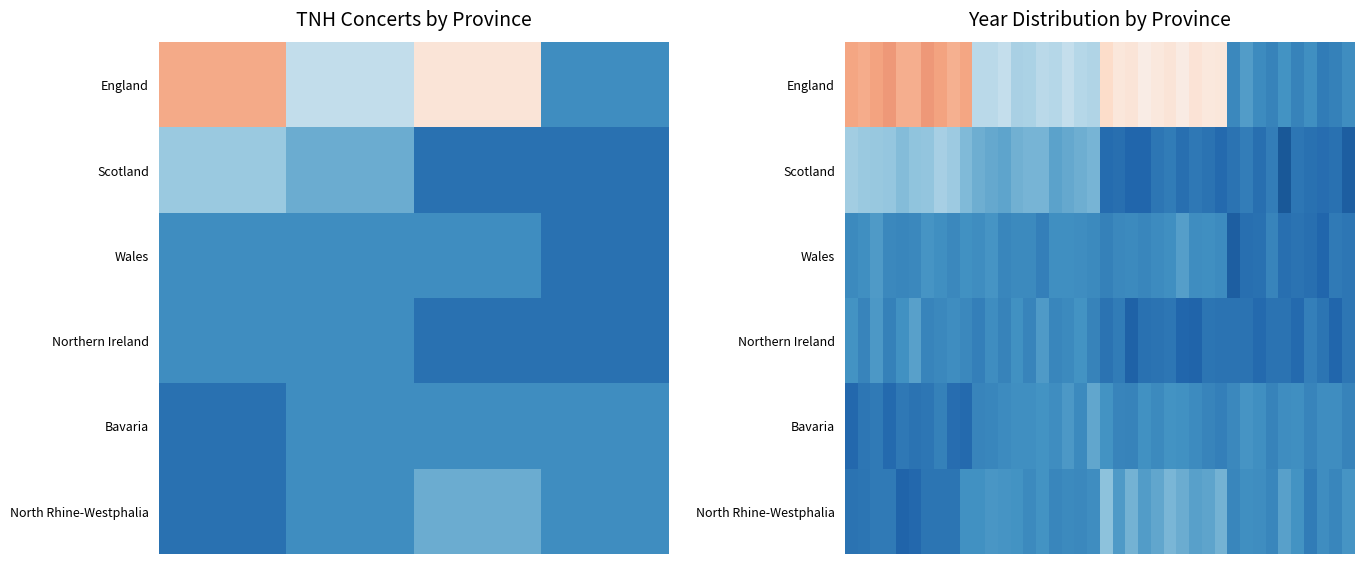

Which series has the largest range (max minus min)?

England